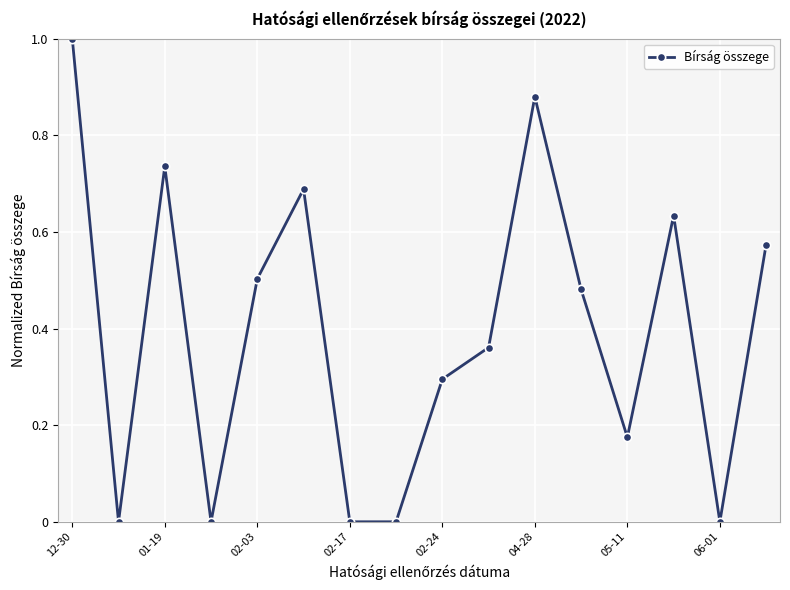

How many lines are shown in the chart?

1